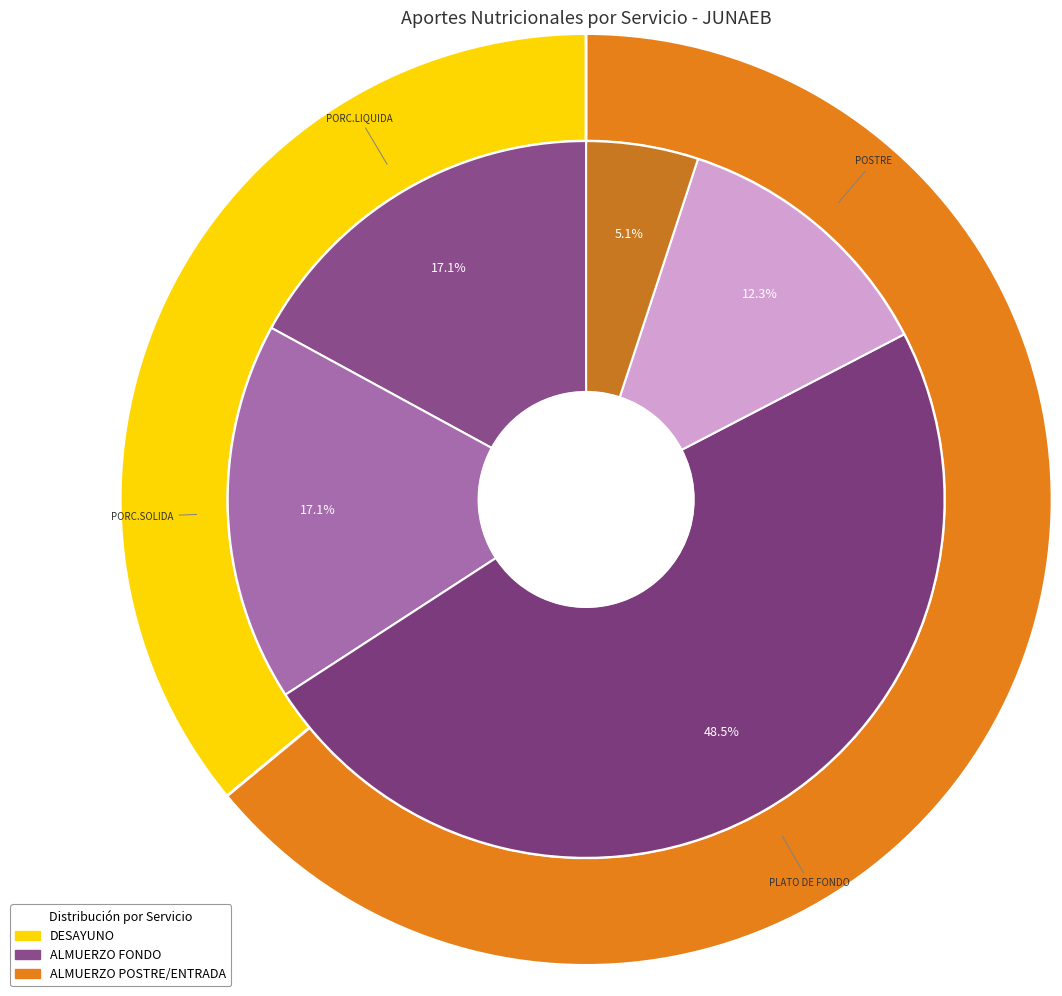

Does ALMUERZO PLATO DE FONDO represent more than half of the total?

No